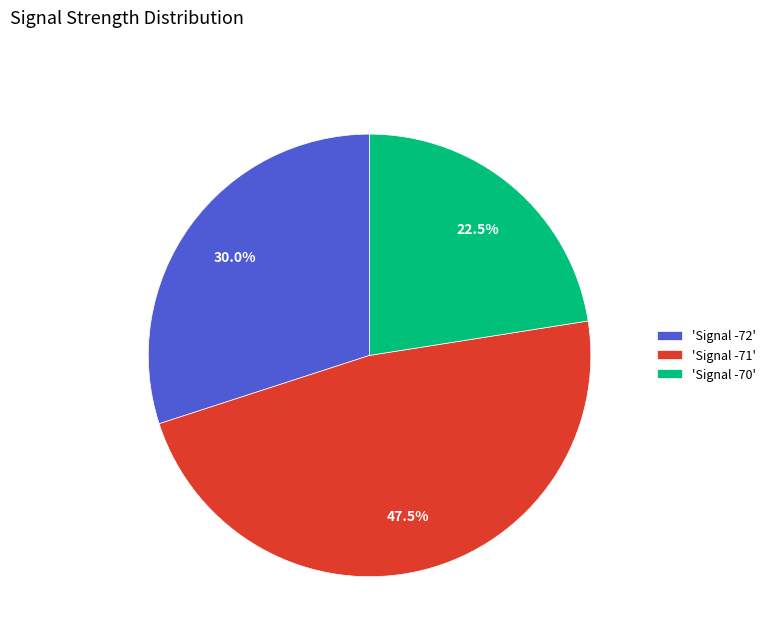

Is the sum of 'Signal -70' and 'Signal -71' greater than half?

Yes